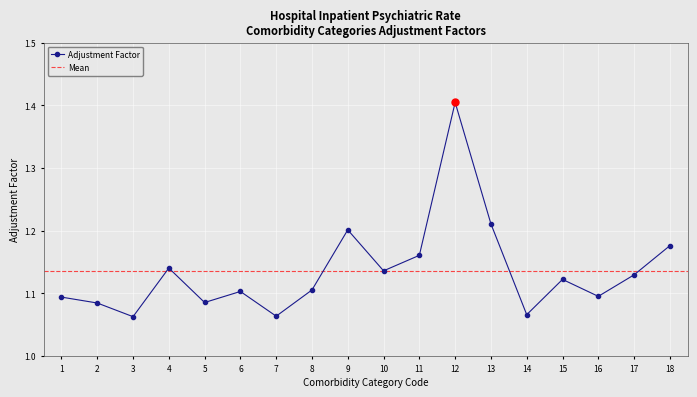

How many points are higher than both their immediate neighbors (excluding endpoints)?

5